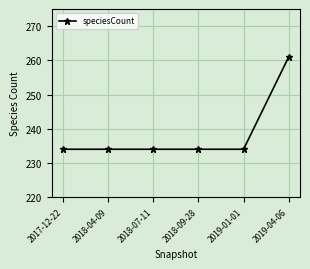

How many lines are shown in the chart?

1